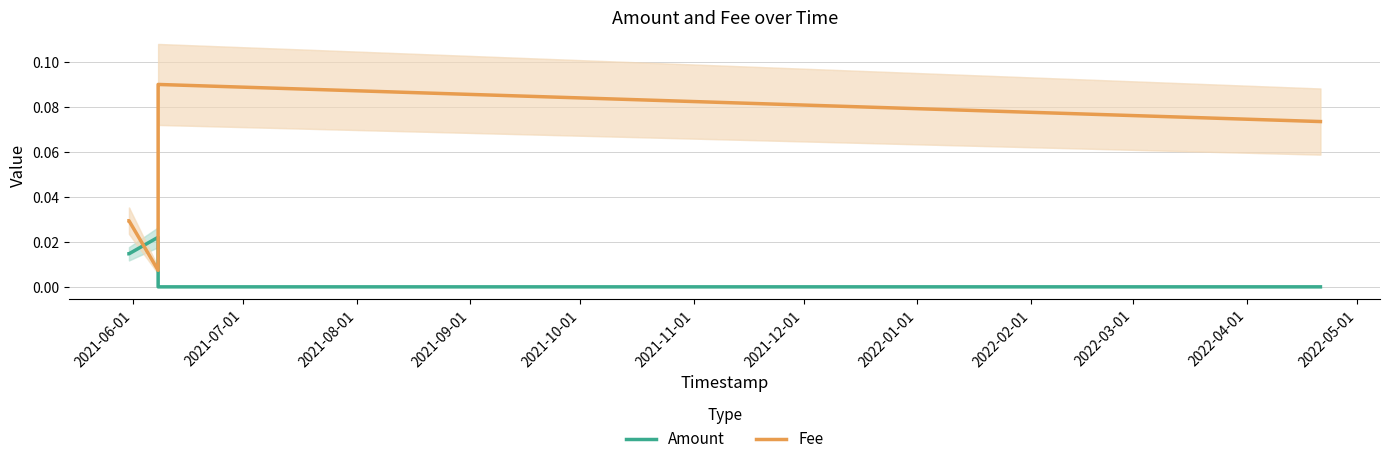

True or false: Amount and Fee intersect in this chart.

True